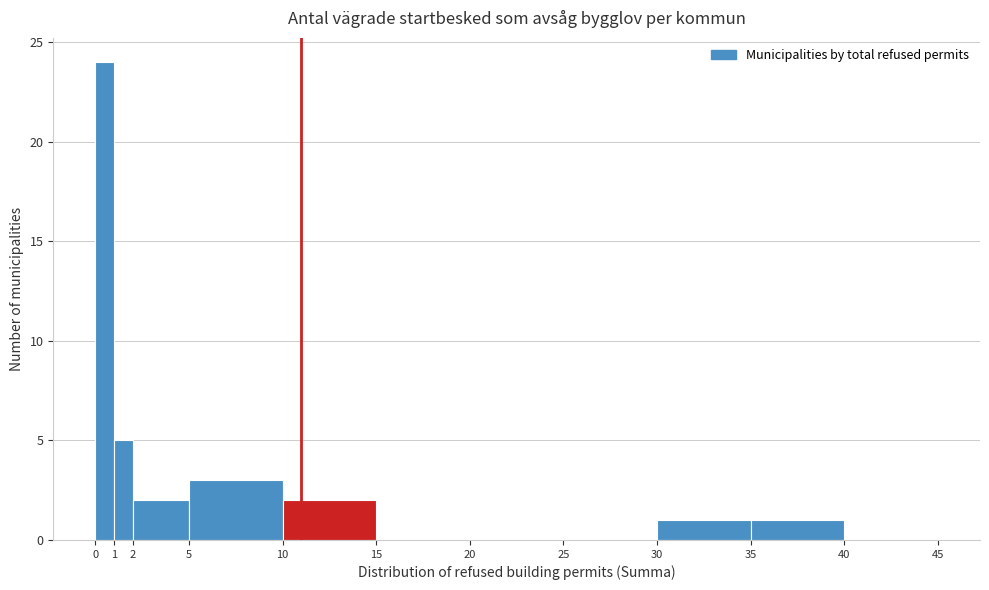

Reading left to right, list every bar in this chart as the range it spans on the x-axis followed by its height. The values are not printed on the chart, so give them approximately, as read against the axis.

0 to 1: 24
1 to 2: 5
2 to 5: 2
5 to 10: 3
10 to 15: 2
15 to 20: 0
20 to 25: 0
25 to 30: 0
30 to 35: 1
35 to 40: 1
40 to 45: 0